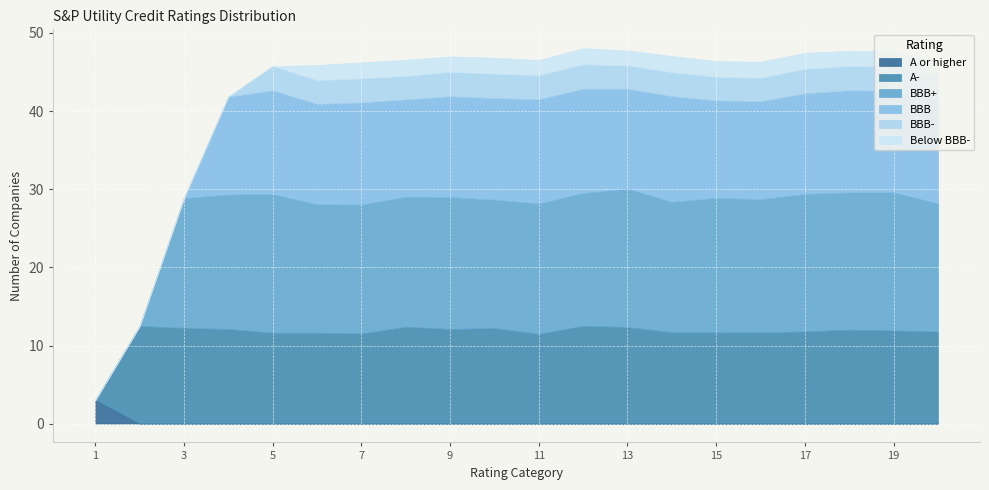

Is it true that BBB+ equals 0 at 2?

True